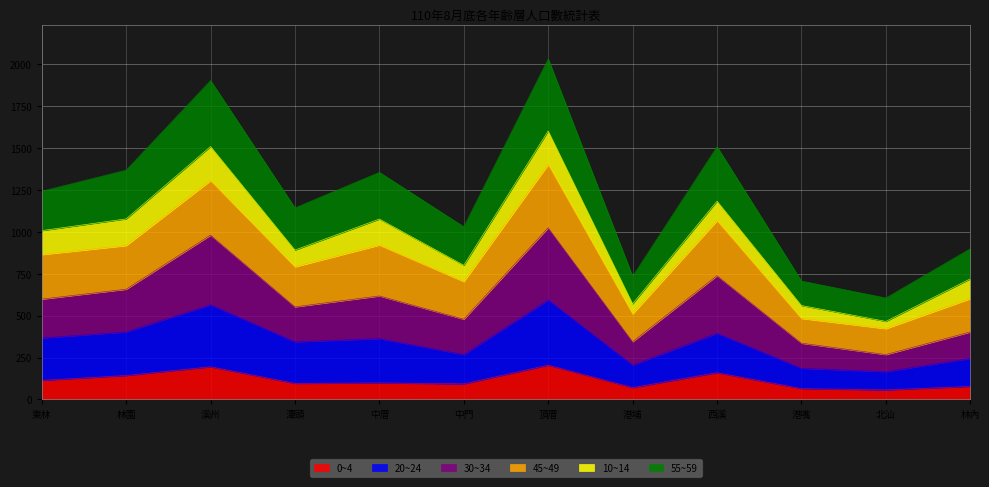

Is the value of 30~34 at 北汕 greater than the value of 55~59 at 頂厝?

No